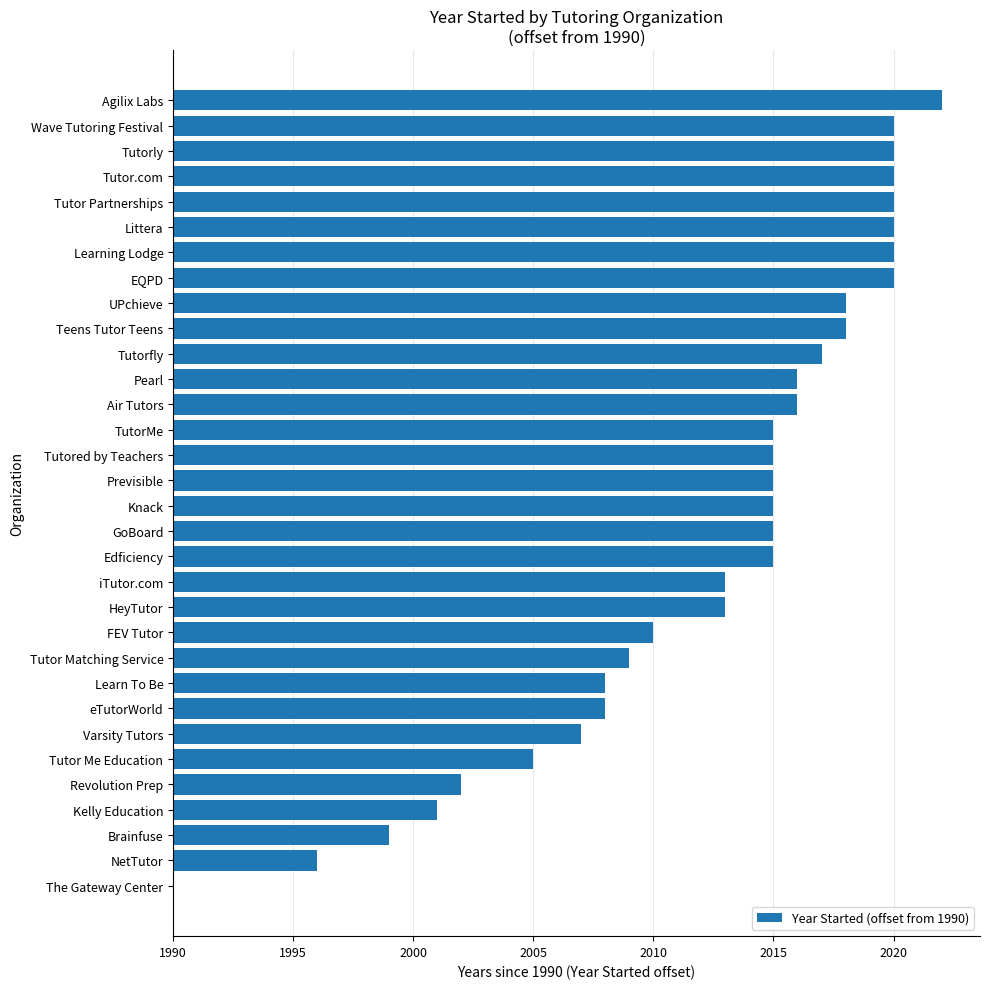

Count the number of values greater than 25.

13